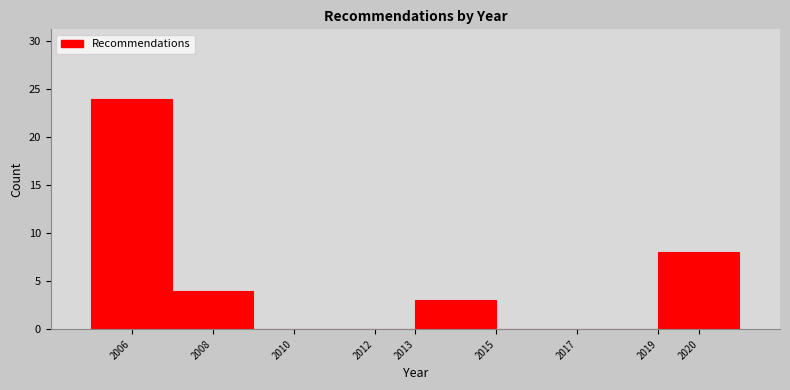

Reading left to right, transcribe this chart: for each bar, give the range it covers on the x-axis and its height. The values are not printed on the chart, so give them approximately, as read against the axis.

2005 to 2007: 24
2007 to 2009: 4
2009 to 2011: 0
2011 to 2013: 0
2013 to 2015: 3
2015 to 2017: 0
2017 to 2019: 0
2019 to 2021: 8